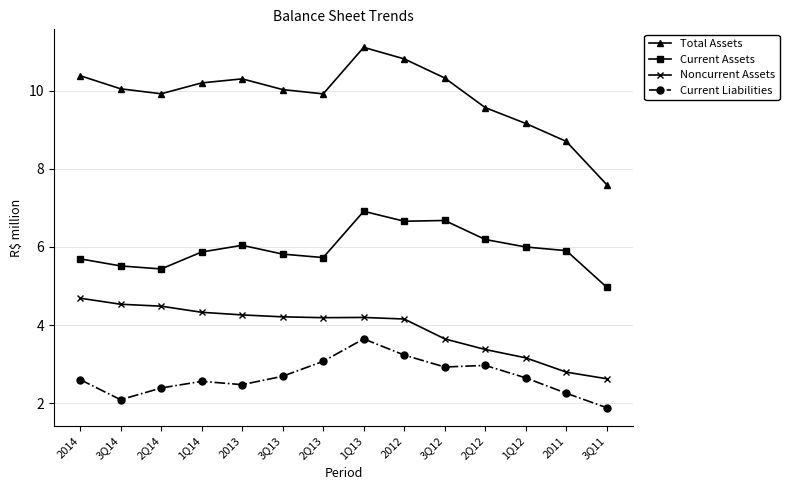

What is the average value of the Current Assets series?

6.0